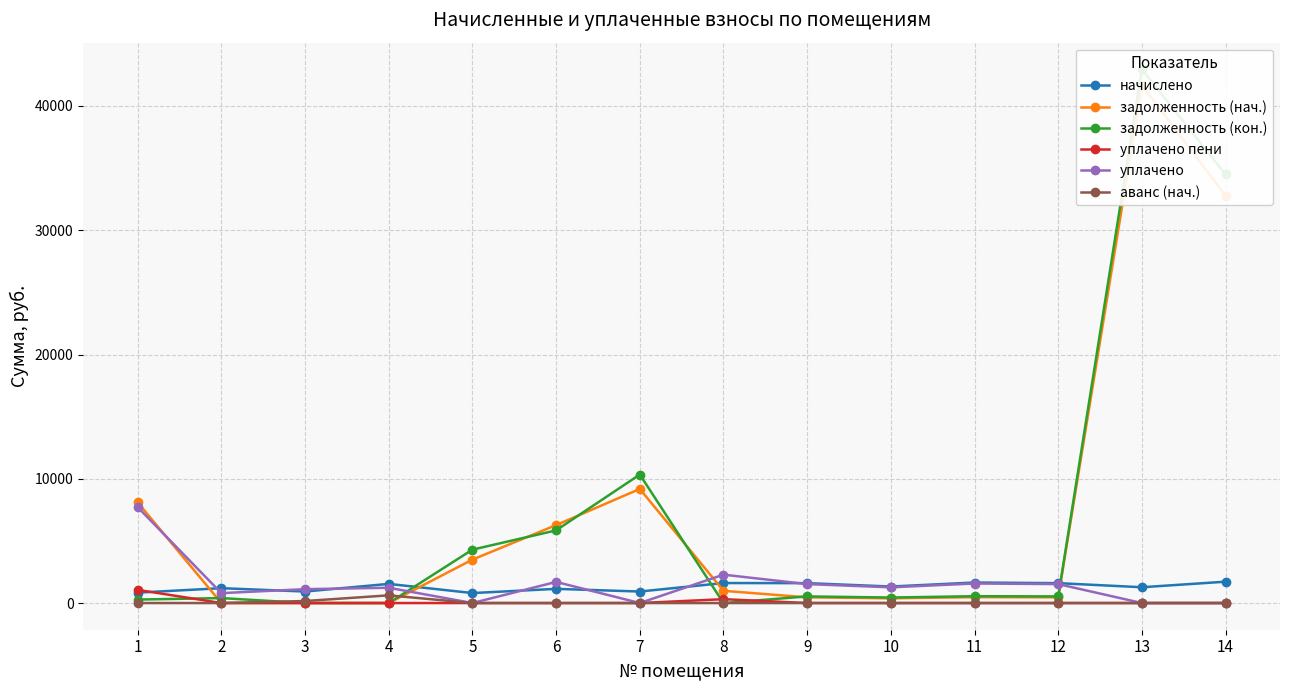

At which category is the sum across all series the highest?

13